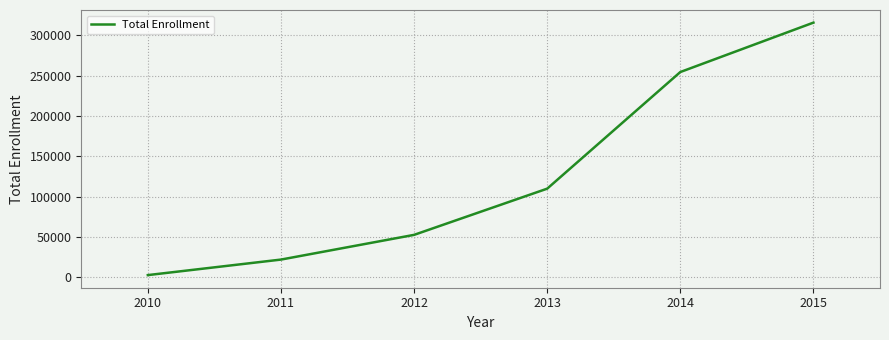

What is the ratio of the value at 2011 to the value at 2014?

0.1